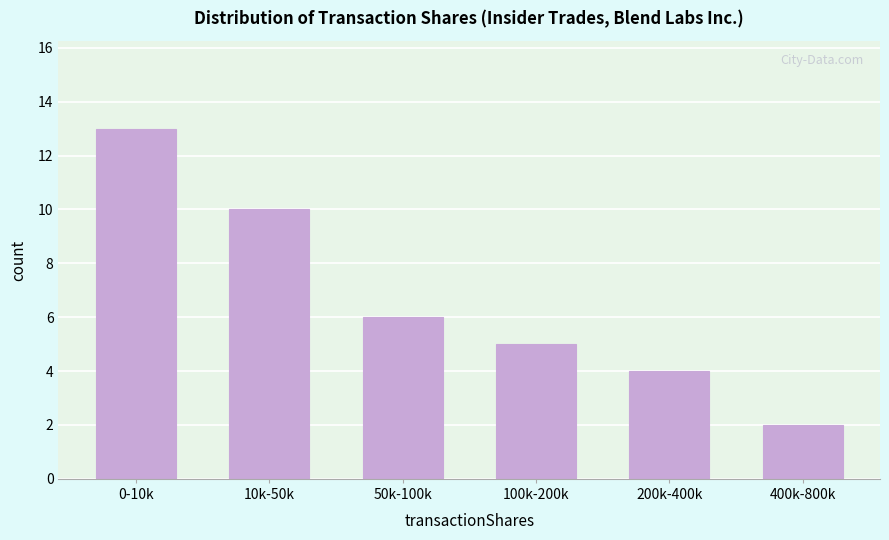

Reading left to right, list all the values displayed in this chart.

0-10k=13	10k-50k=10	50k-100k=6	100k-200k=5	200k-400k=4	400k-800k=2